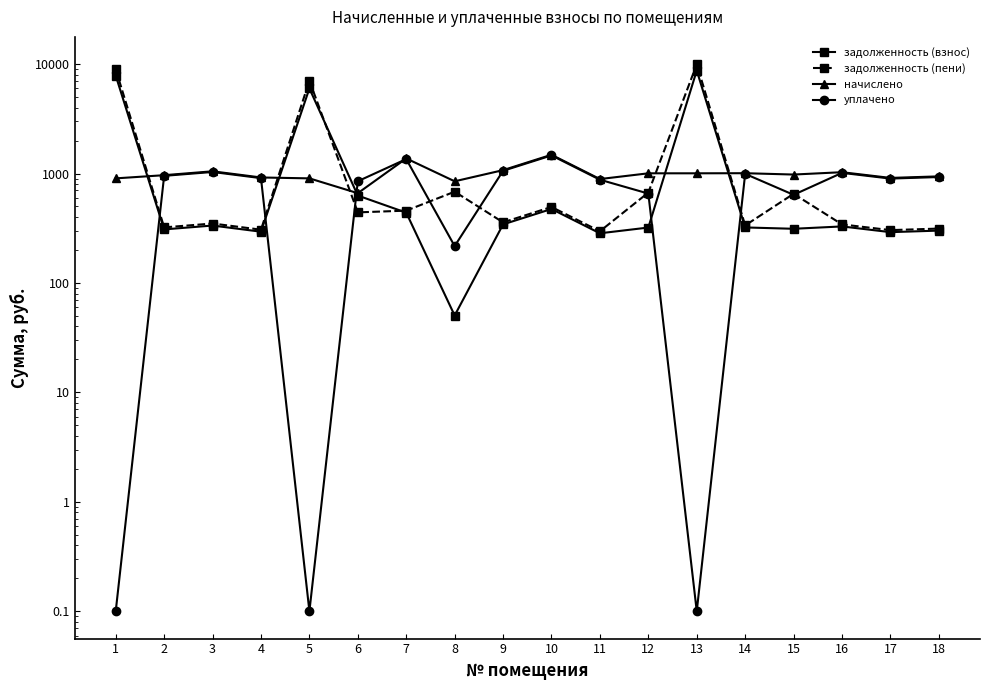

At which category is the sum across all series the highest?

13